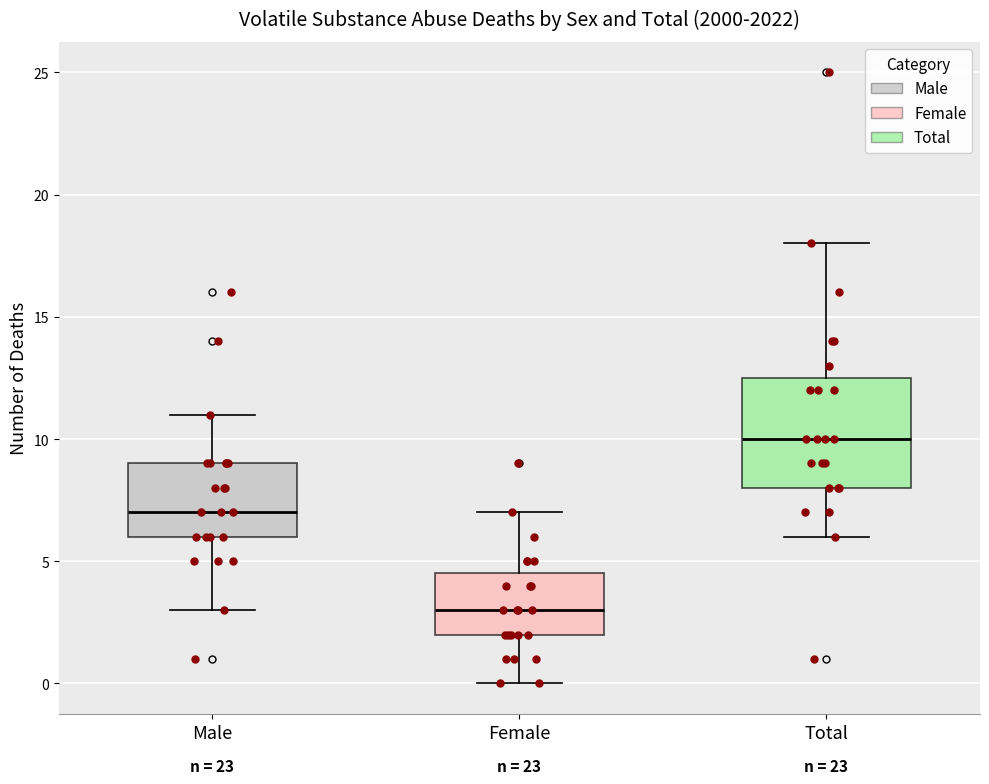

Which box's median line is the lowest?

Female